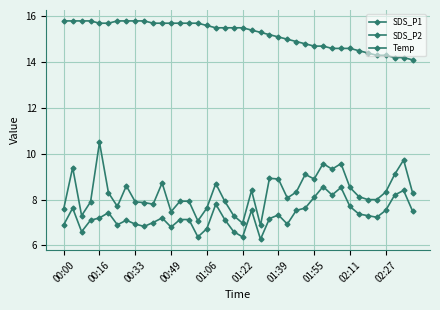

What is the greatest value displayed?

15.8